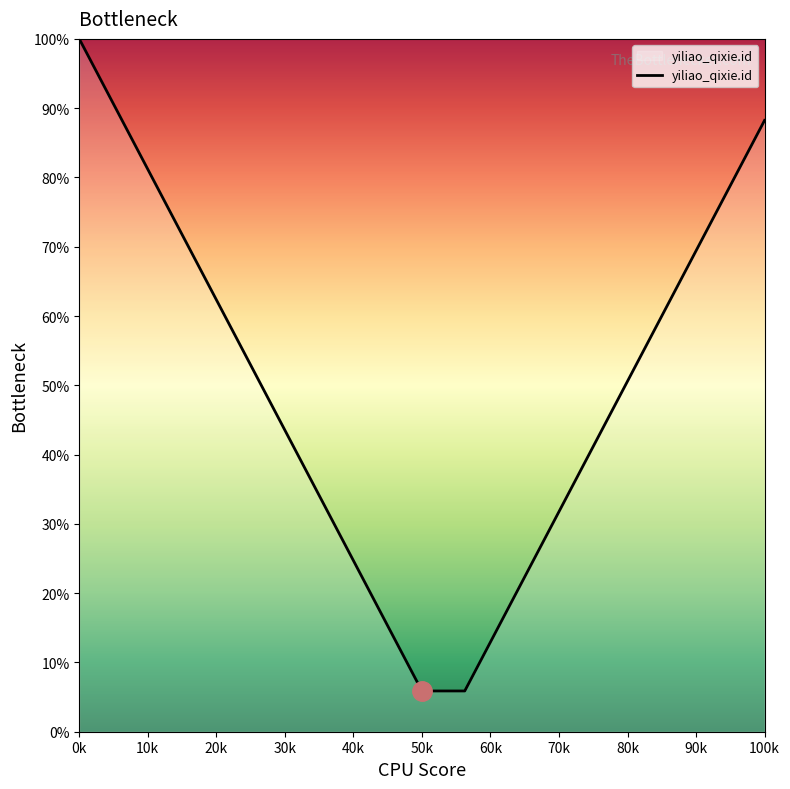

What is the maximum value shown in the chart?

100.0